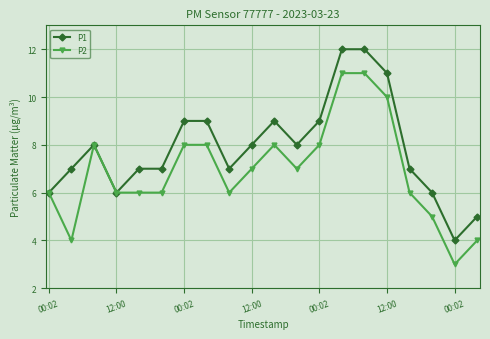

True or false: P2 has more than 1 points higher than both neighbors.

True